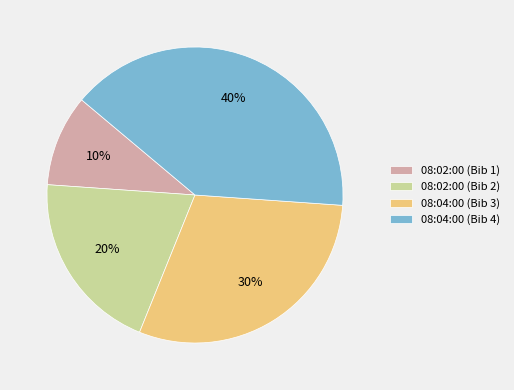

To the nearest percent, what is the difference between the largest and smallest slice percentages?

30%